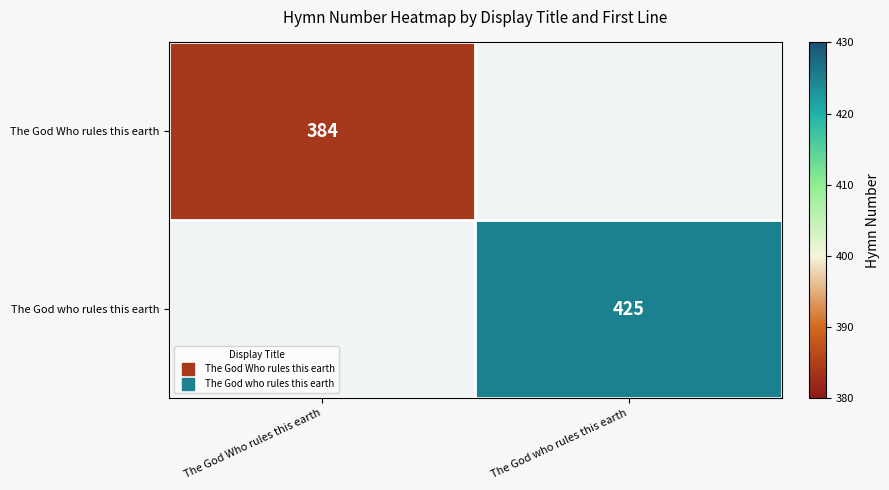

Is the value of The God who rules this earth at The God Who rules this earth greater than the value of The God Who rules this earth at The God Who rules this earth?

No